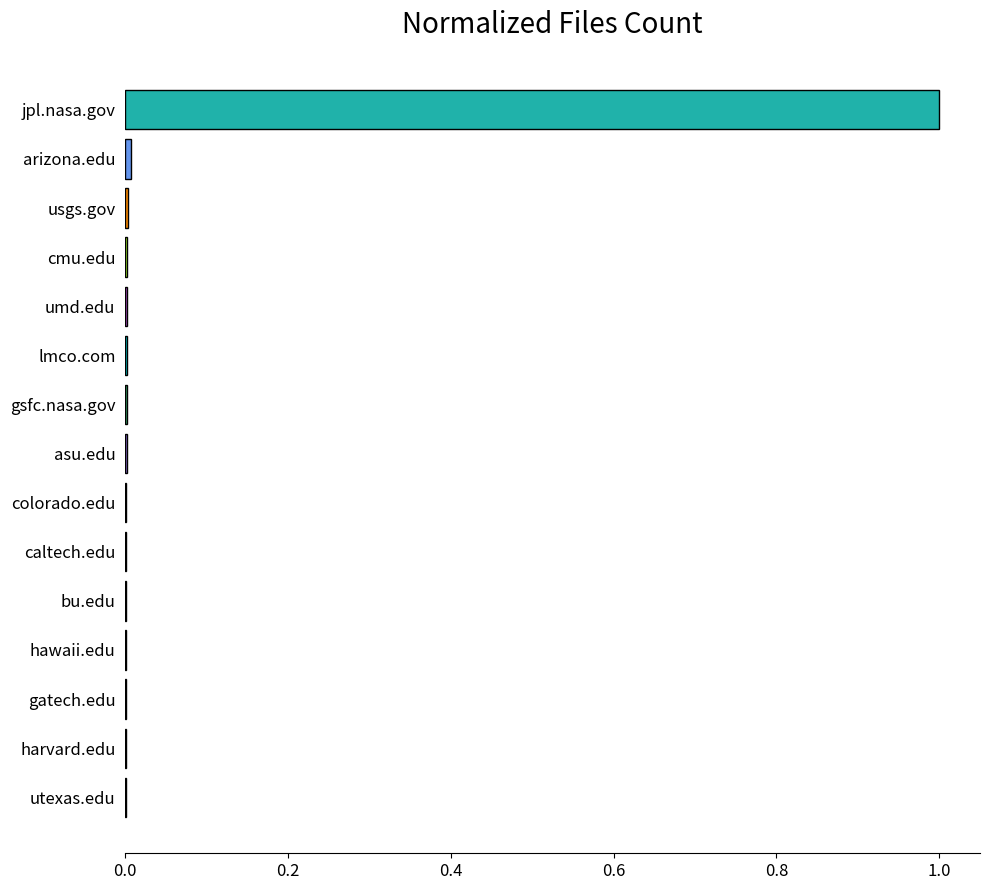

What is the greatest value displayed?

1.0